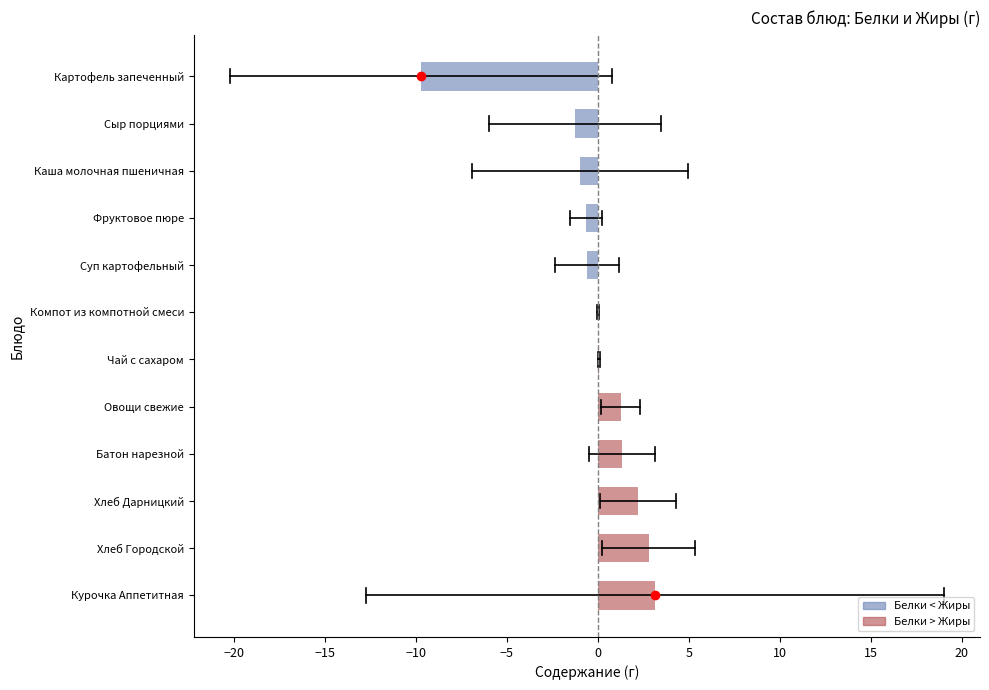

List the series in order of their overall mean, lowest first.

Белки, Жиры